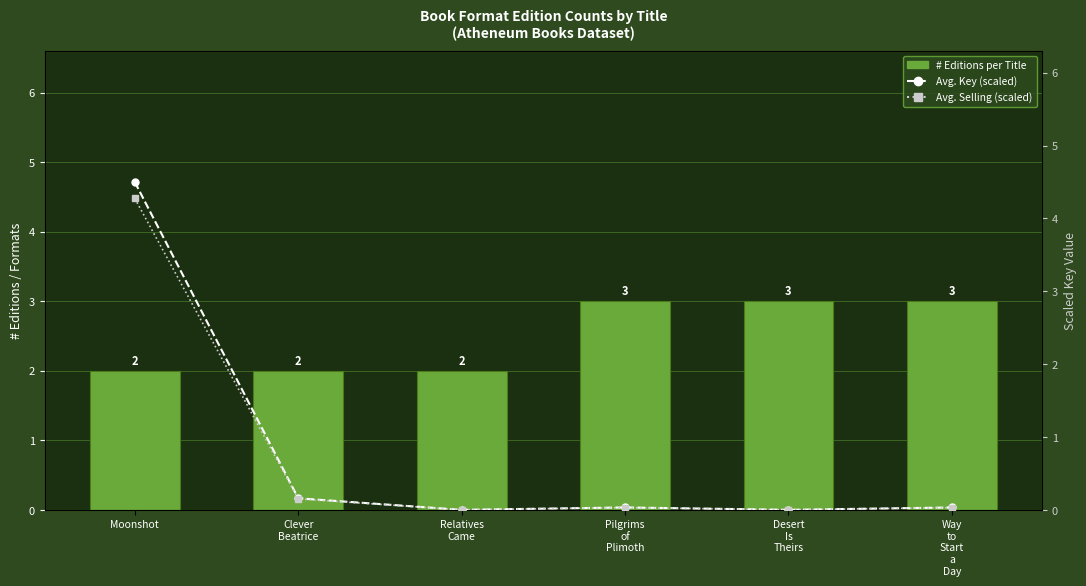

Which series has the largest total across all categories?

# Editions per Title